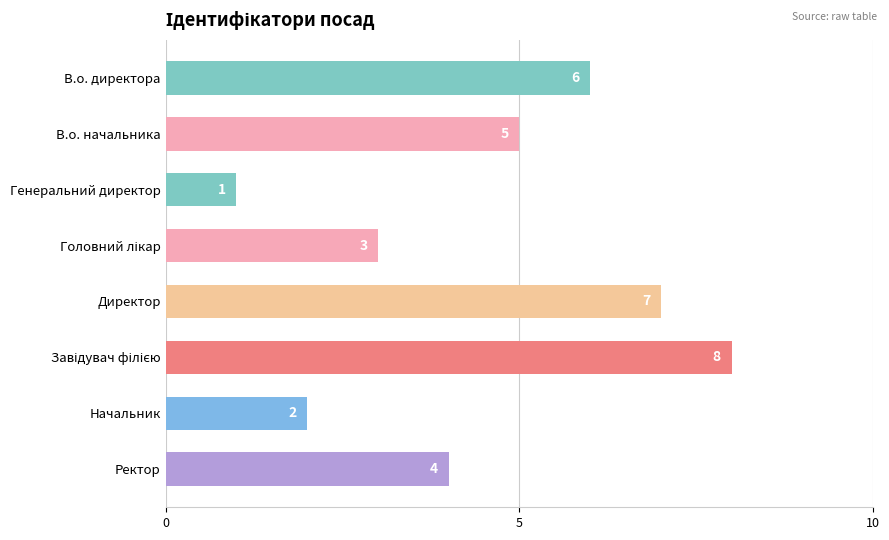

Which category has the lowest value across all series?

Генеральний директор